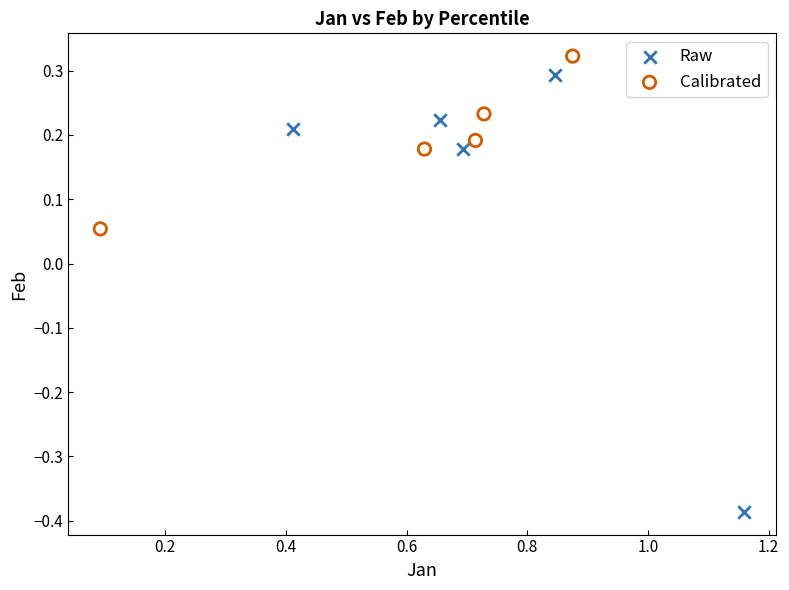

Which series reaches the minimum Y coordinate?

Raw